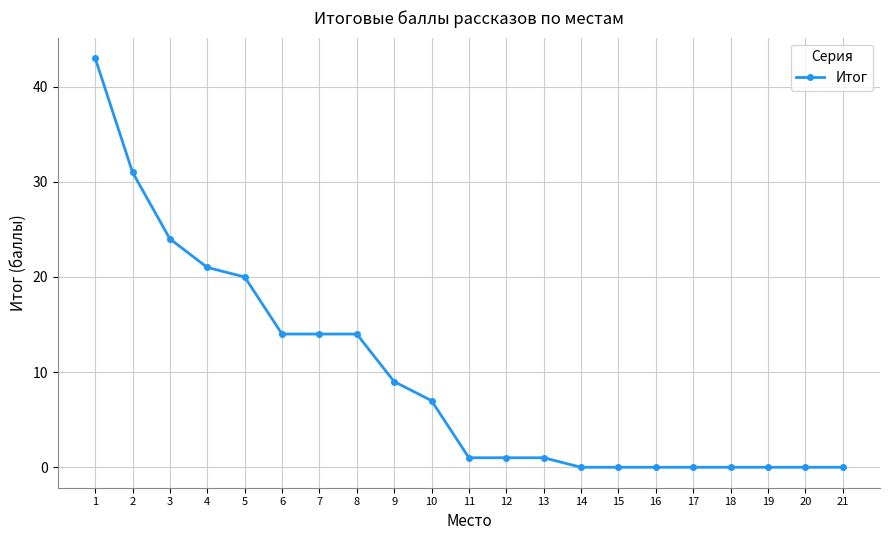

What is the sum of the values at 2 and 1?

74